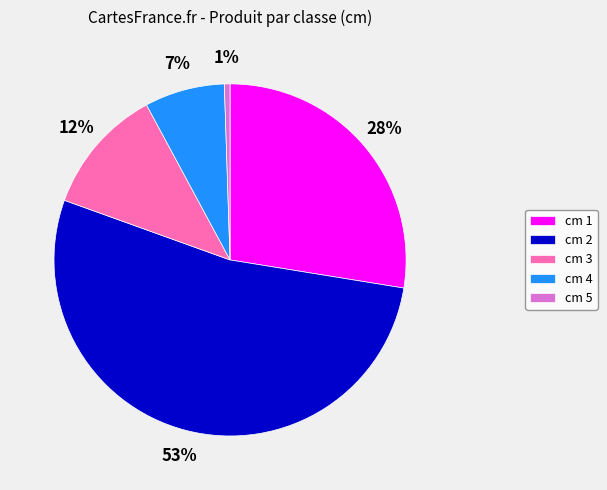

The cm 3 slice represents 17% of the pie. True or false?

False